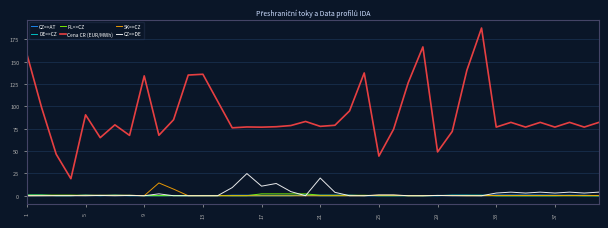

True or false: Cena CR (EUR/MWh) and PL=>CZ cross at least once.

False